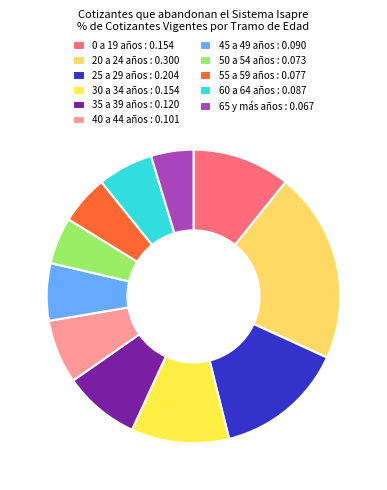

Which category has the smallest portion of the pie?

65 y más años